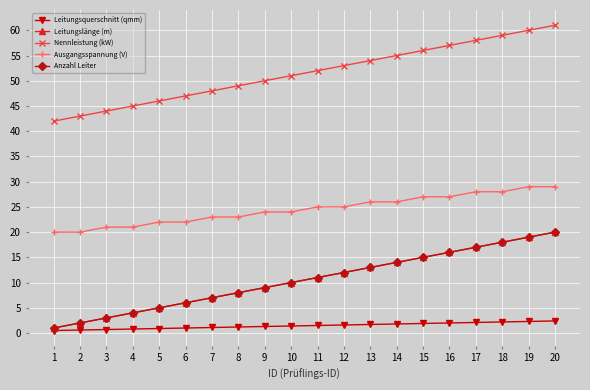

Does the chart have visible grid lines?

Yes